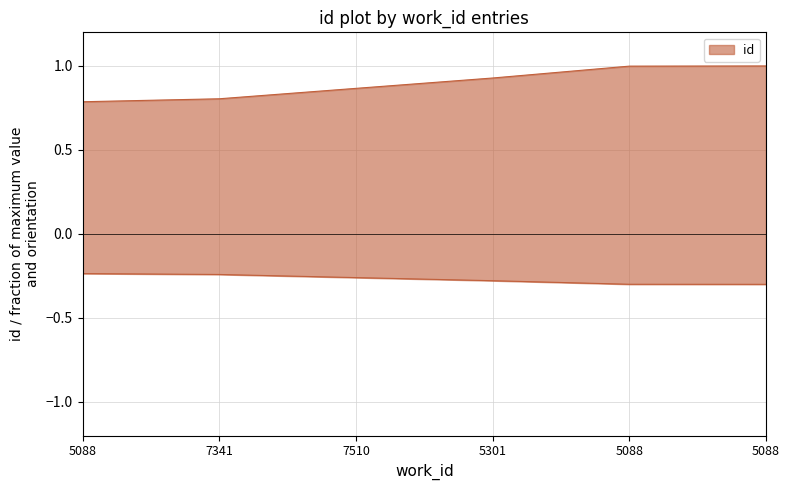

What is the smallest value displayed?

-0.3